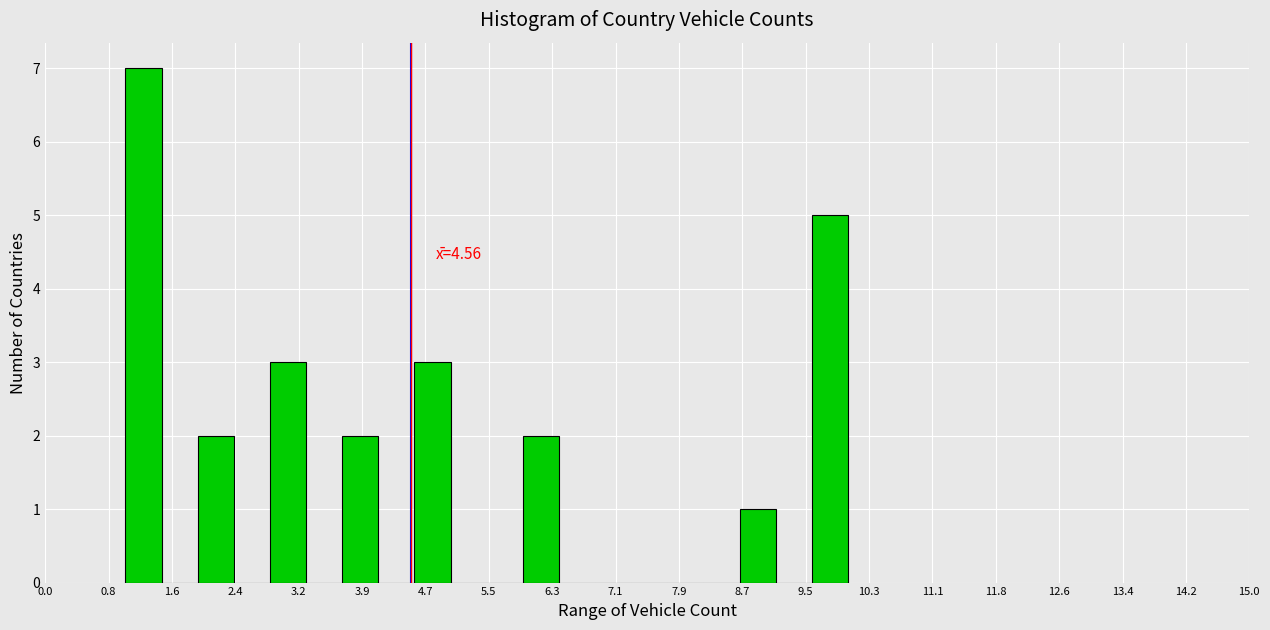

Which range on the x-axis has the tallest bar?

1.00 to 1.45